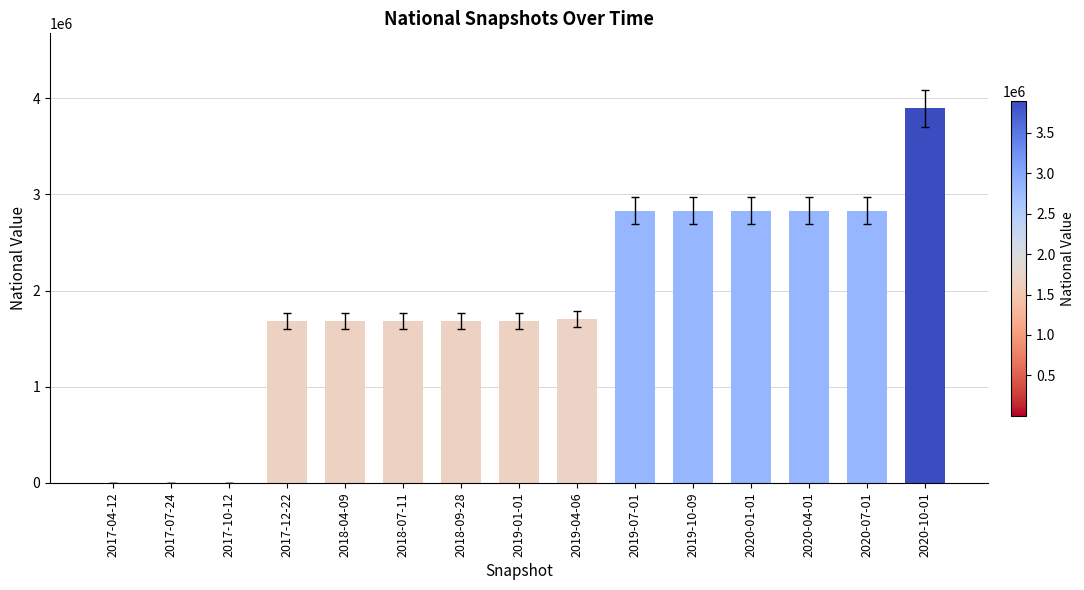

Are the bars grouped side by side (vs. stacked)?

No